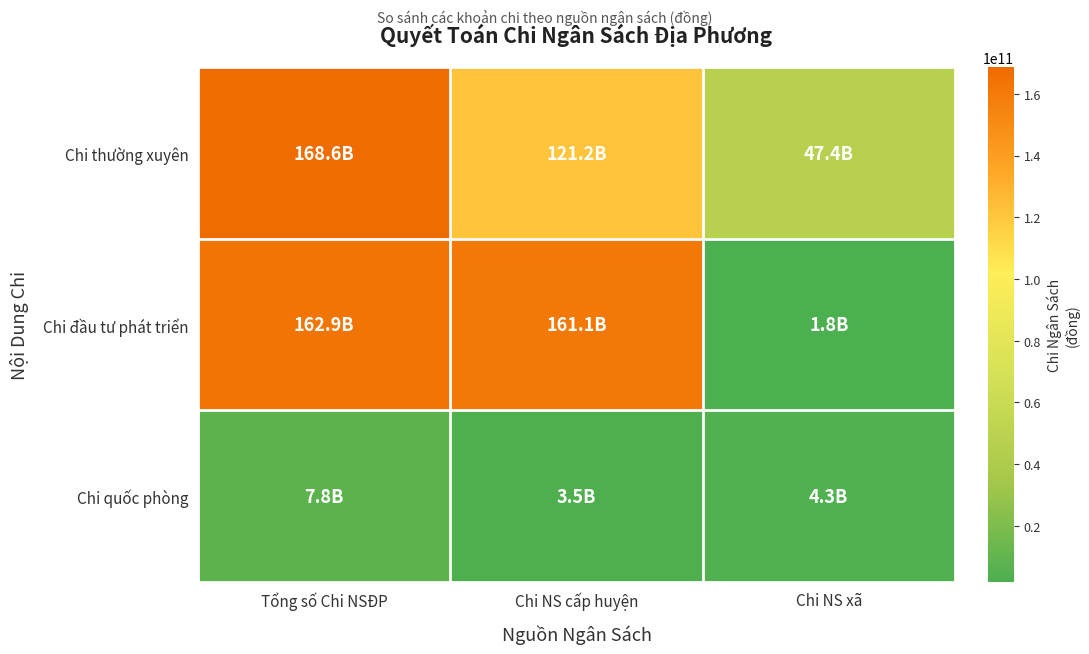

How many categories are shown in the chart?

3